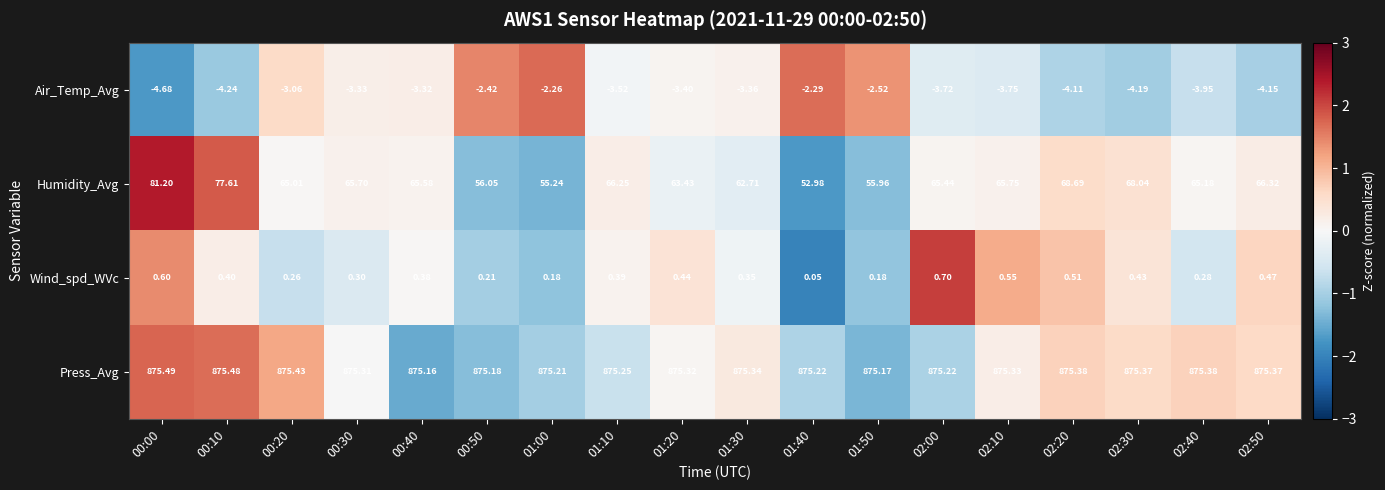

At 00:40, list the series in order from largest to smallest.

Press_Avg, Humidity_Avg, Wind_spd_WVc, Air_Temp_Avg